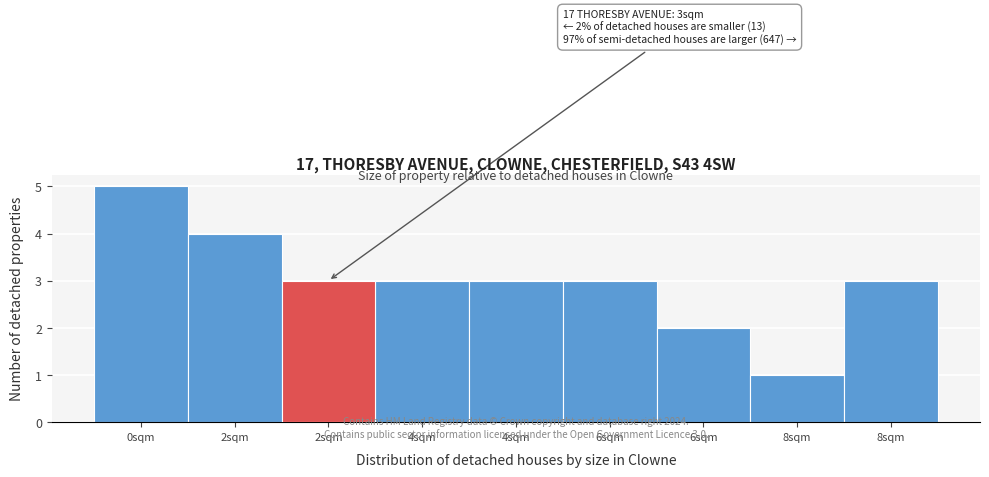

How many bars are there in total?

9